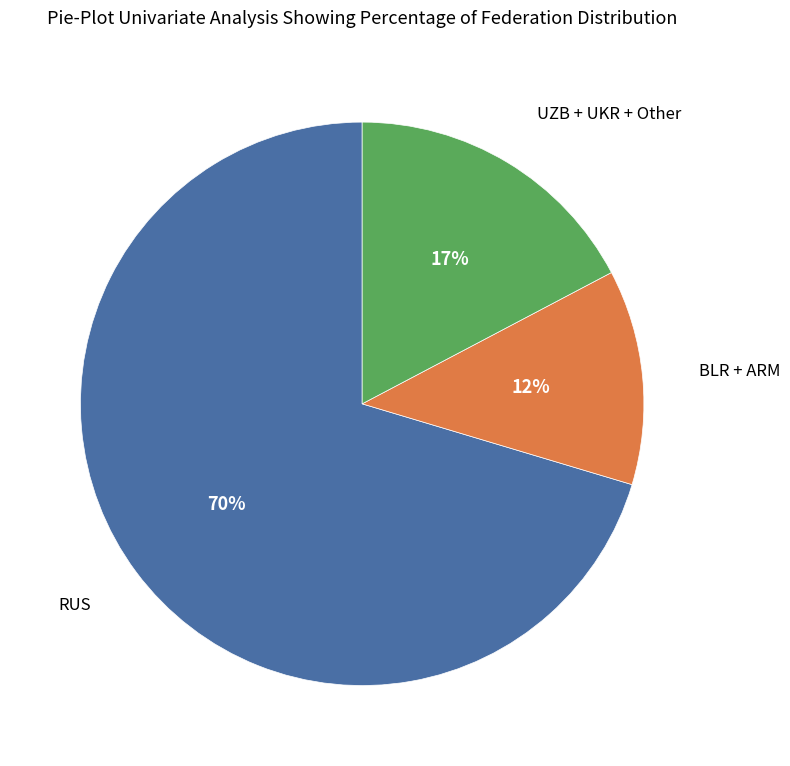

To the nearest percent, what is the average slice percentage?

33%